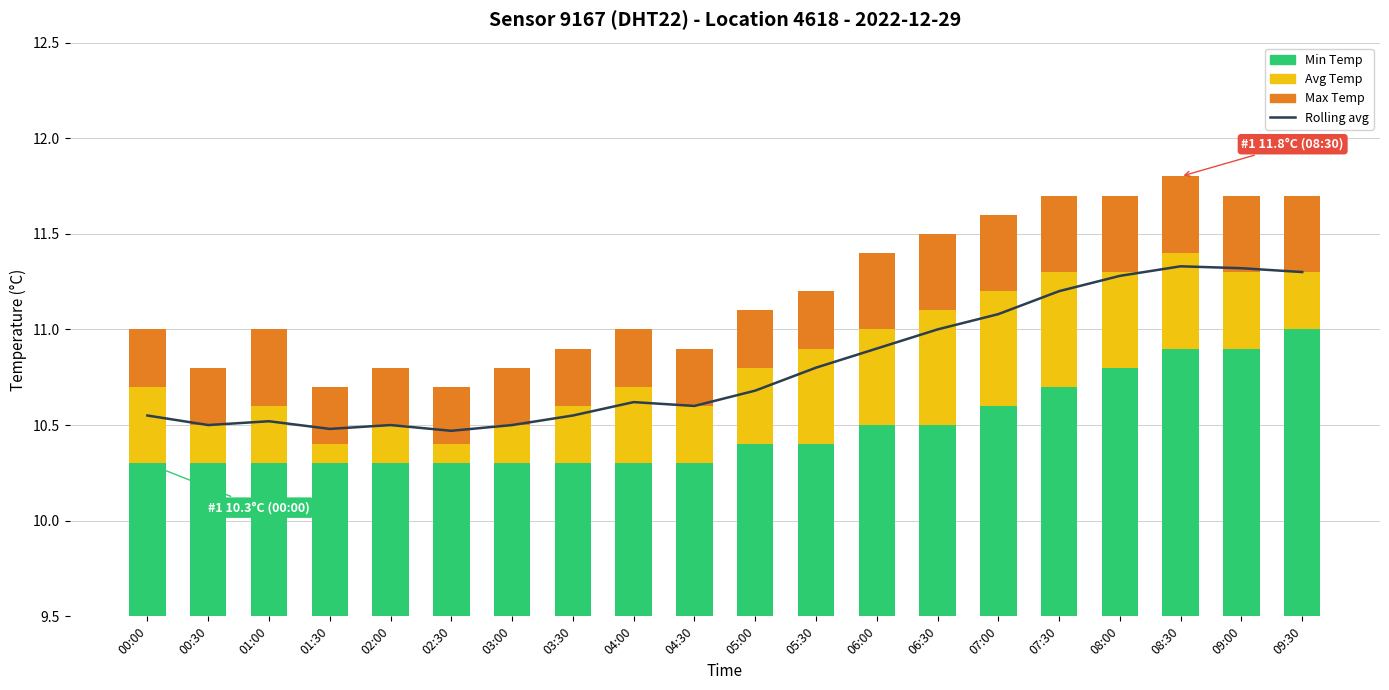

At which category is the sum across all series the highest?

08:30